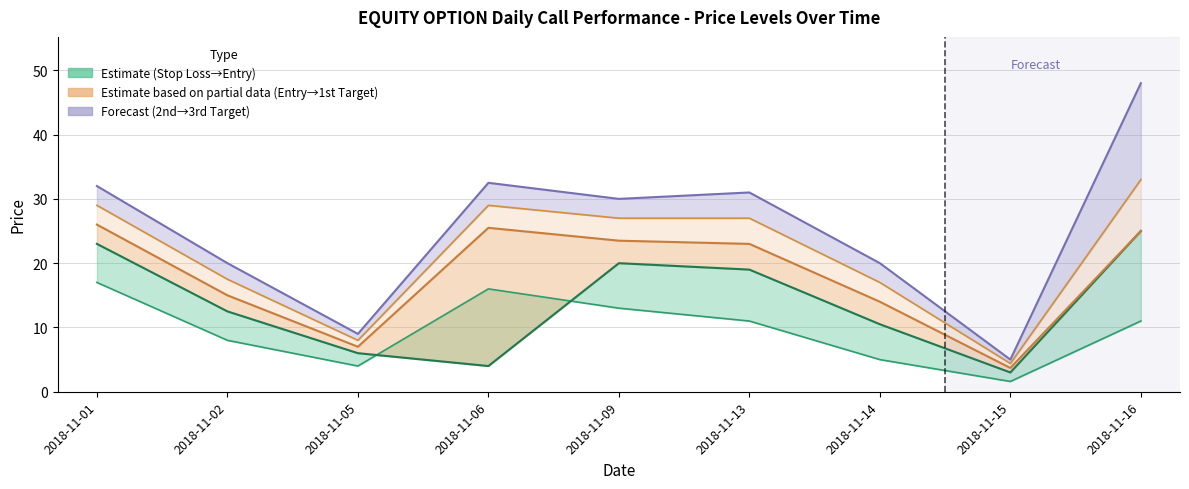

What value does the Entry Price series have at 2018-11-01?

23.0